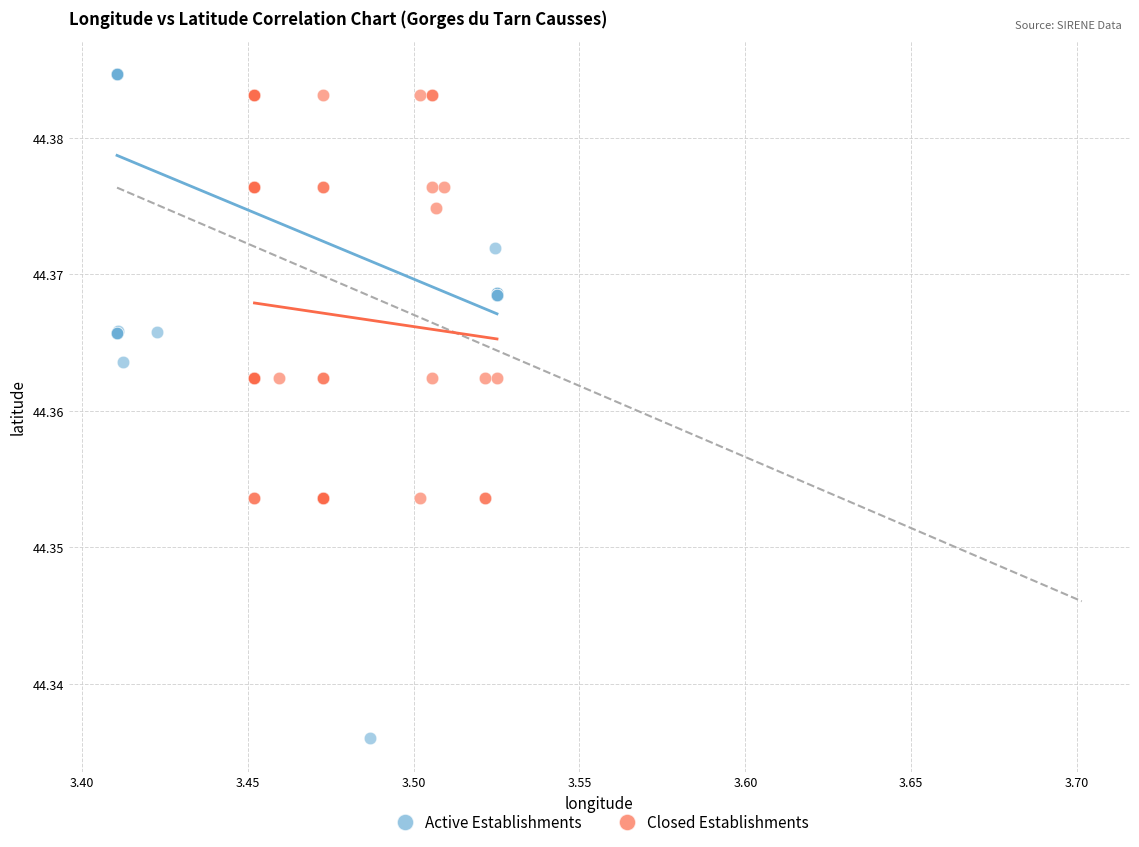

Which series contains the lowest Y value?

Active Establishments